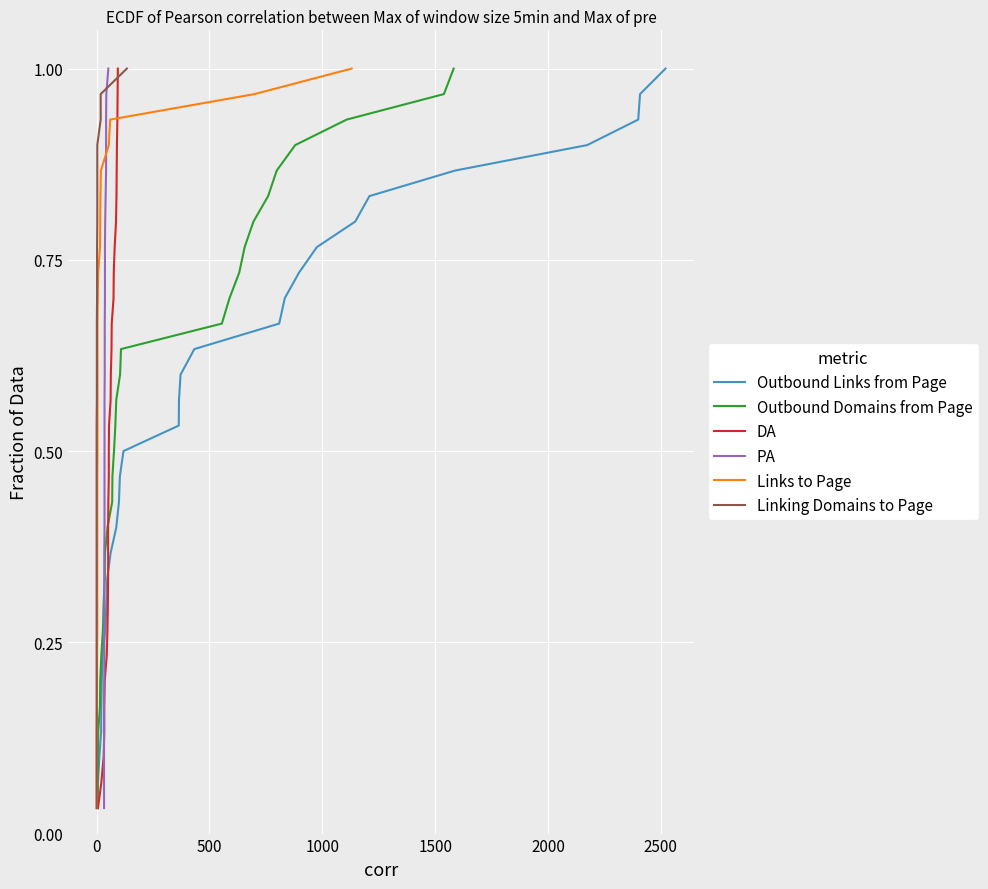

True or false: Outbound Domains from Page has more than 1 points higher than both neighbors.

False